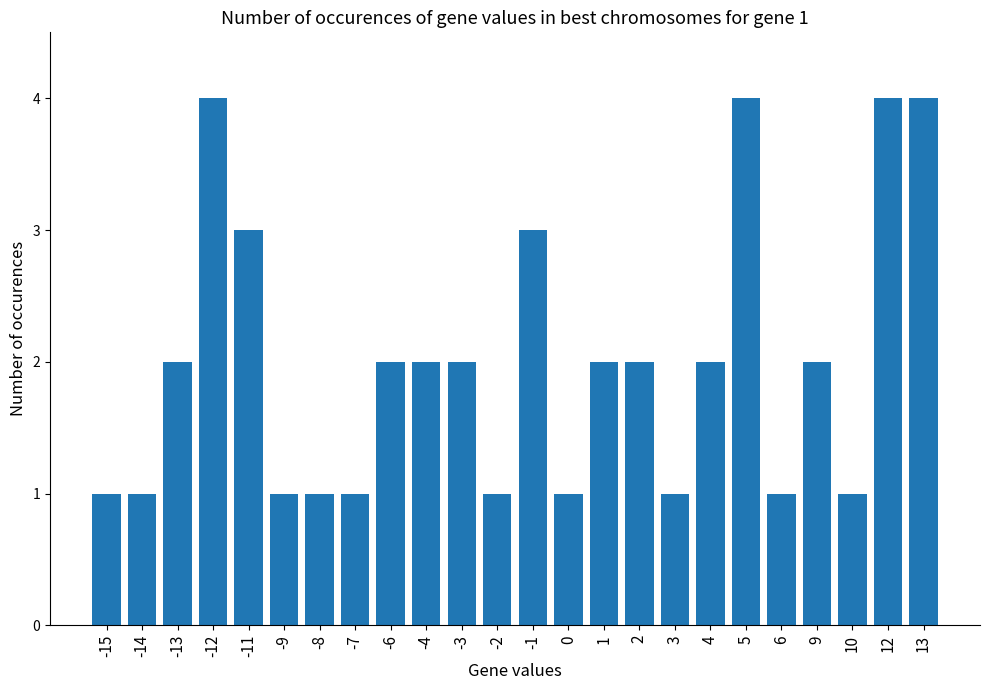

What is the value of the 10th bar from the left?

2